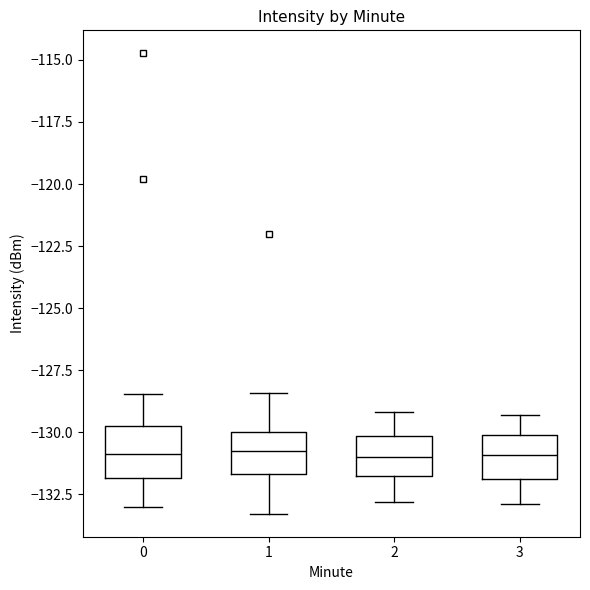

Reading left to right, transcribe this box plot: for each box, give where its median line is, the range the box spans, and where its two whiskers end, as read against the y-axis. The values are not printed on the chart, so give them approximately, as read against the axis.

0: median -131.0, box -132.0 to -130.0, whiskers -133.0 to -128.5
1: median -131.0, box -131.5 to -130.0, whiskers -133.5 to -128.5
2: median -131.0, box -132.0 to -130.0, whiskers -133.0 to -129.0
3: median -131.0, box -132.0 to -130.0, whiskers -133.0 to -129.5